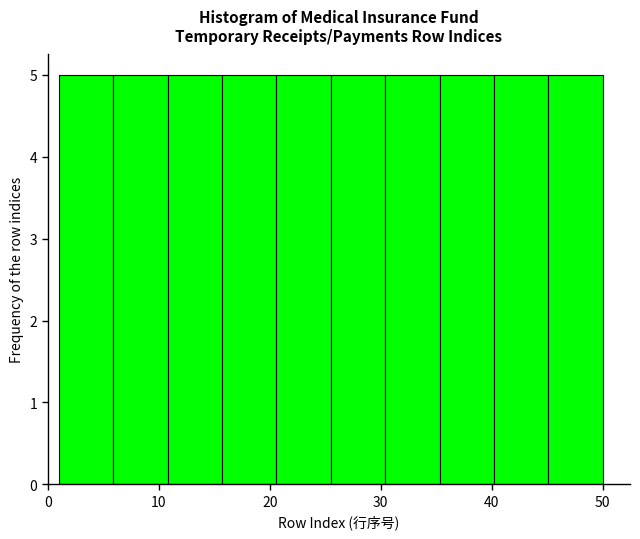

How tall is the bar that spans 40.2 to 45.1 on the x-axis? Neither the bar edges nor the heights are printed on the chart, so give them approximately, as read against the axes.

5